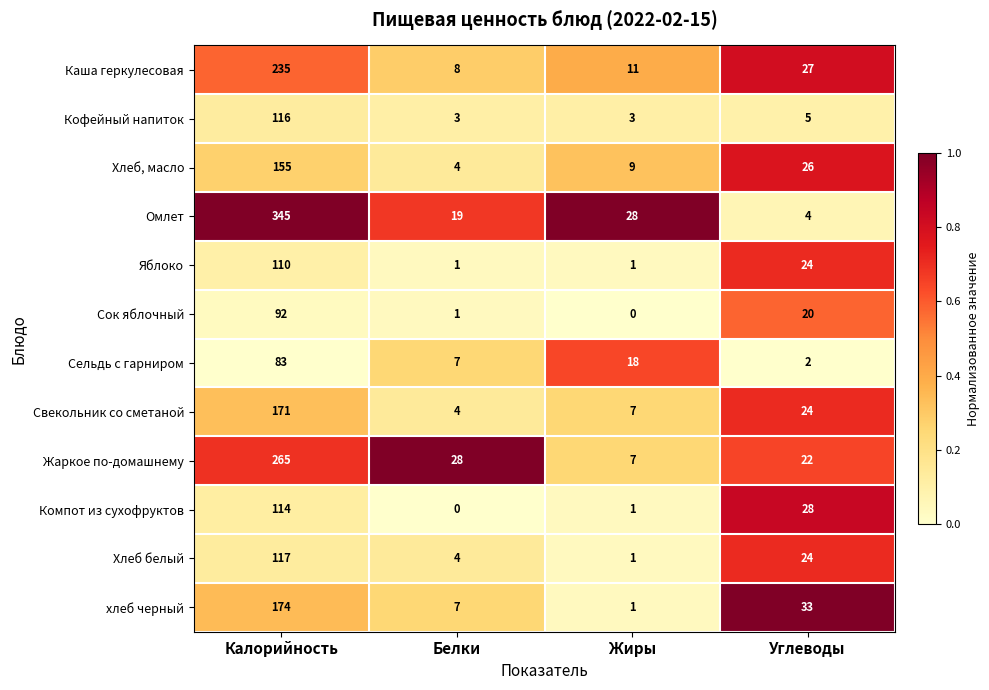

Where does the Яблоко series first go above 24?

Калорийность